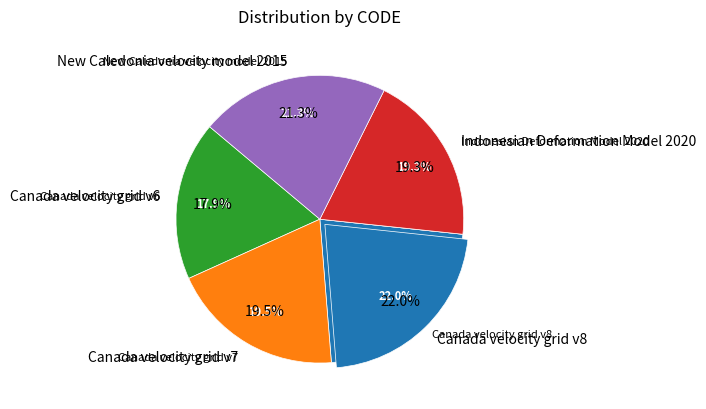

How many slices are in this pie chart?

5